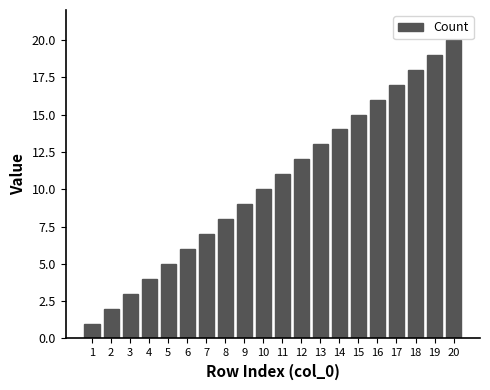

What is the greatest value displayed?

20